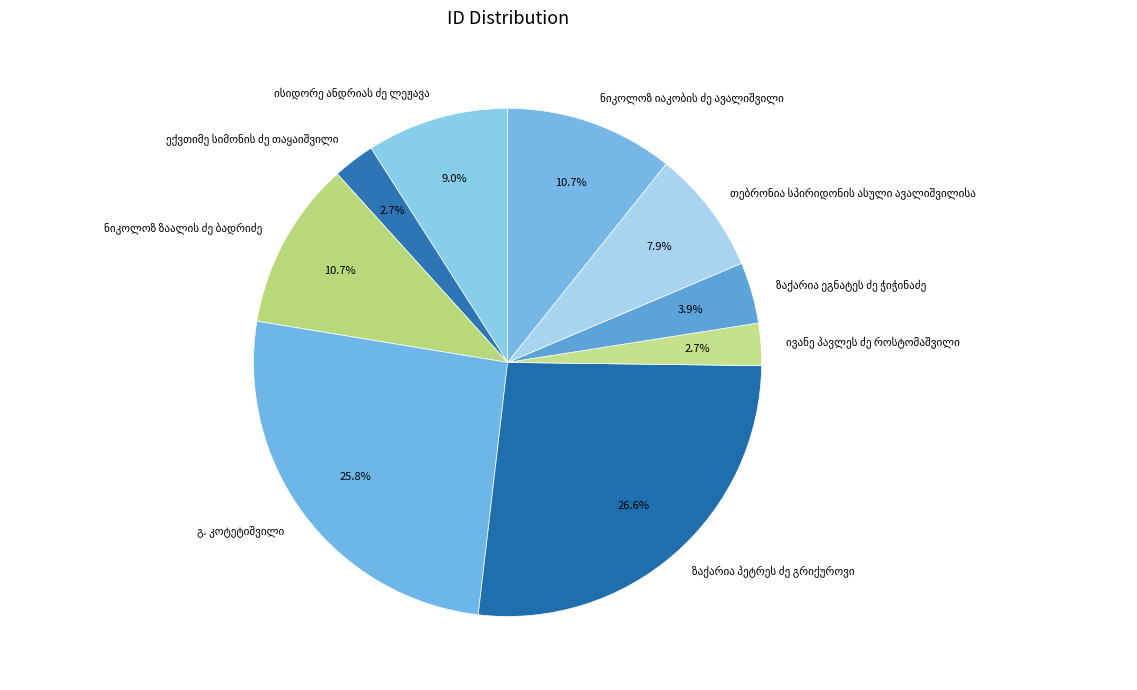

Is there a majority slice in this chart?

No